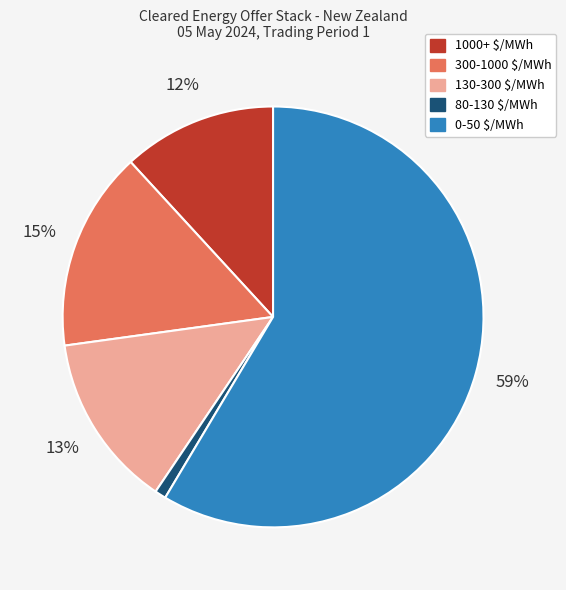

What is the smallest slice in the pie chart?

80-130 $/MWh